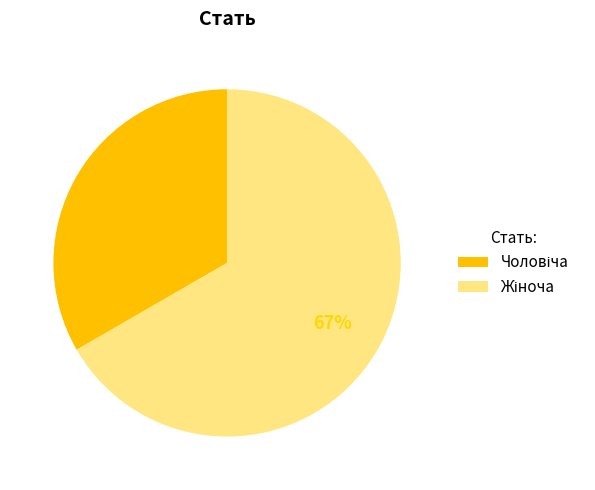

Does any single category account for the majority?

Yes